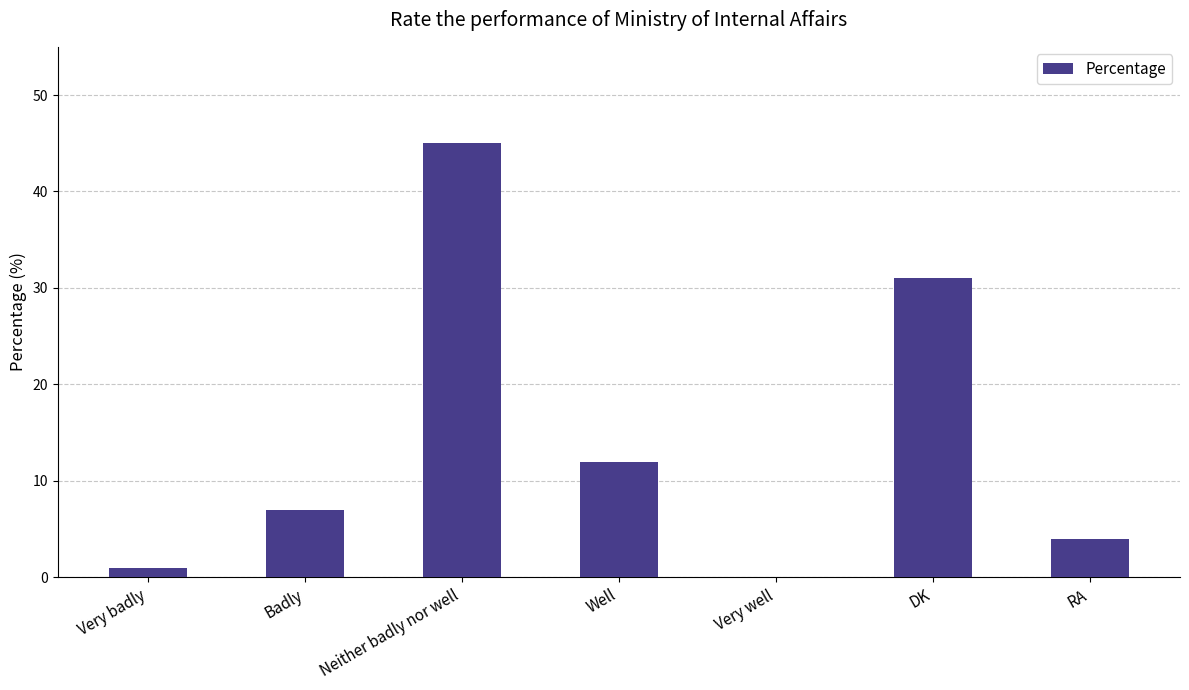

What is the sum of all values?

100